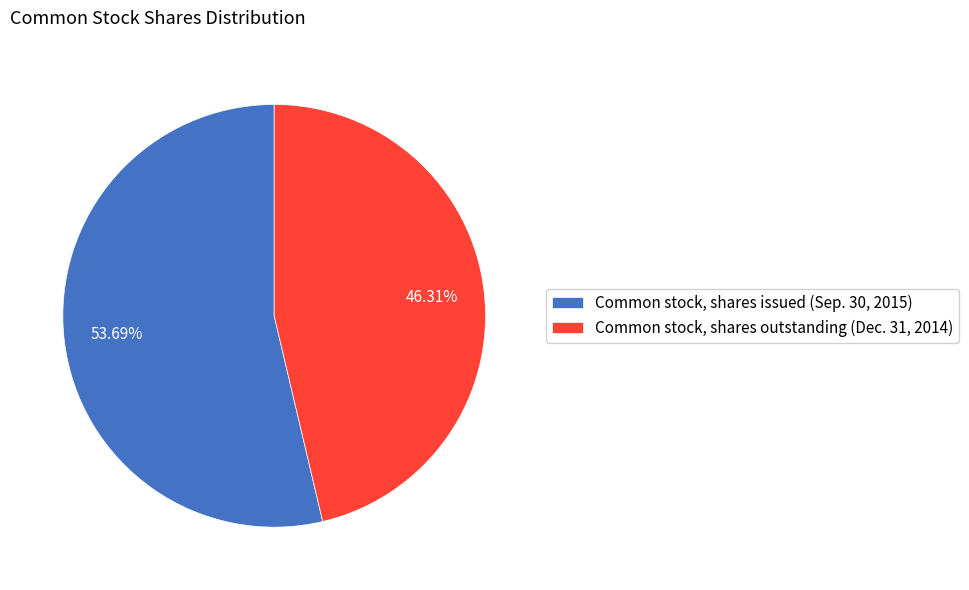

What is the ratio of the value at Common stock, shares outstanding (Dec. 31, 2014) to the value at Common stock, shares issued (Sep. 30, 2015)?

0.9